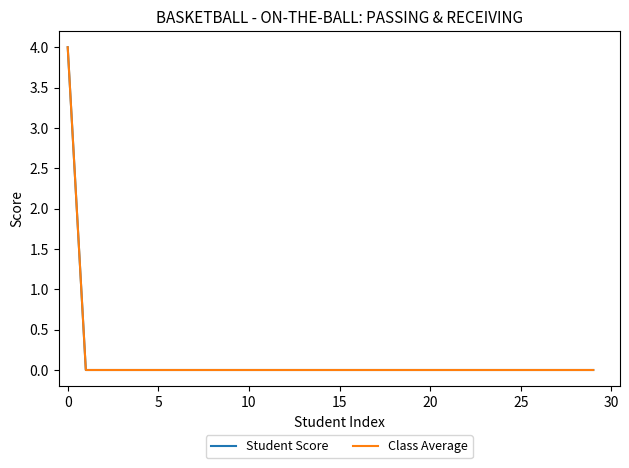

Does the chart display data point markers on the line(s)?

No